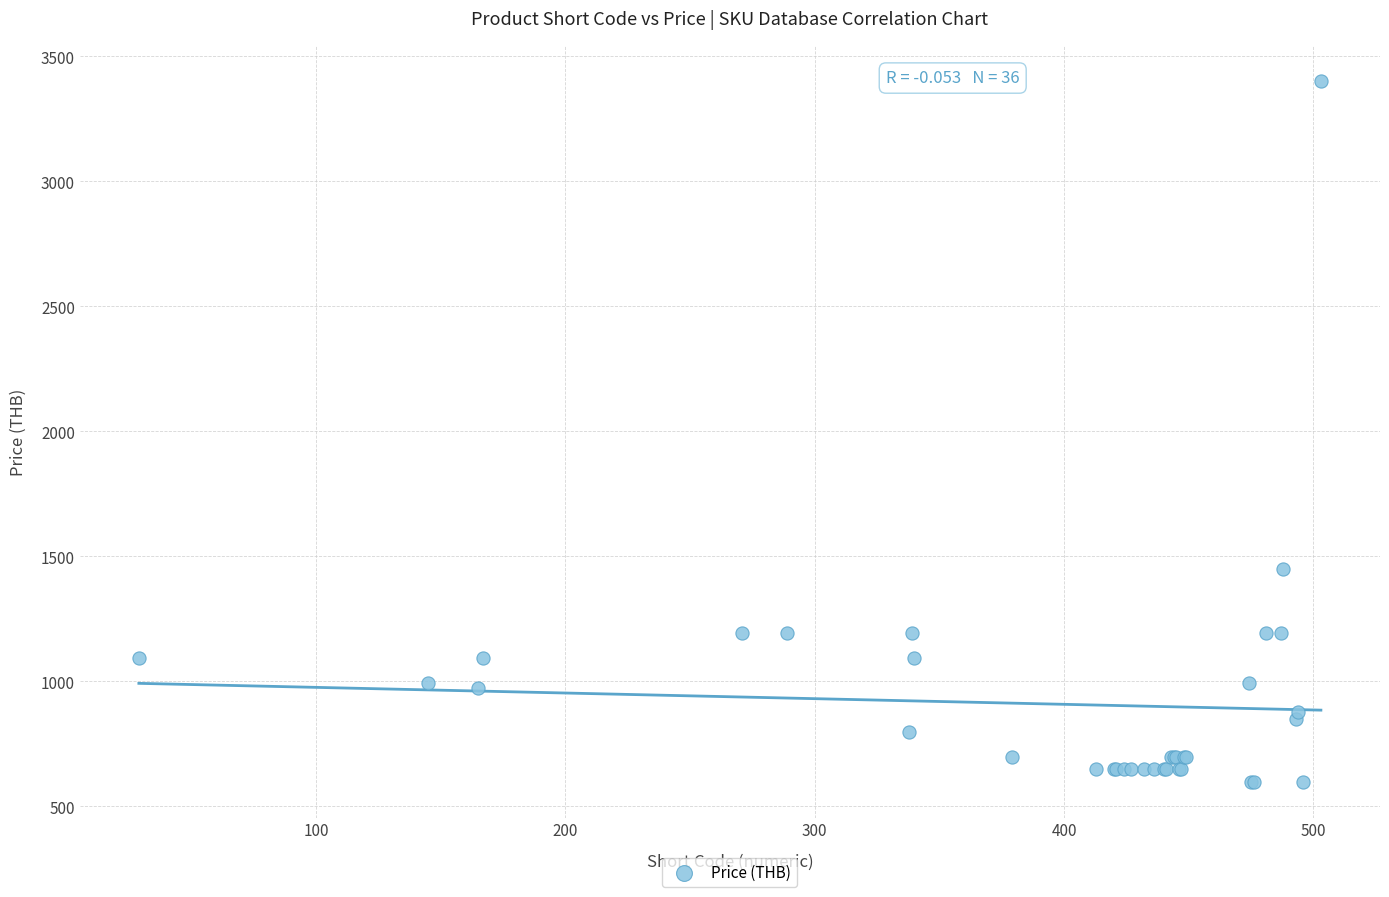

What Y value in the scatter plot is closest to 1997?

1450